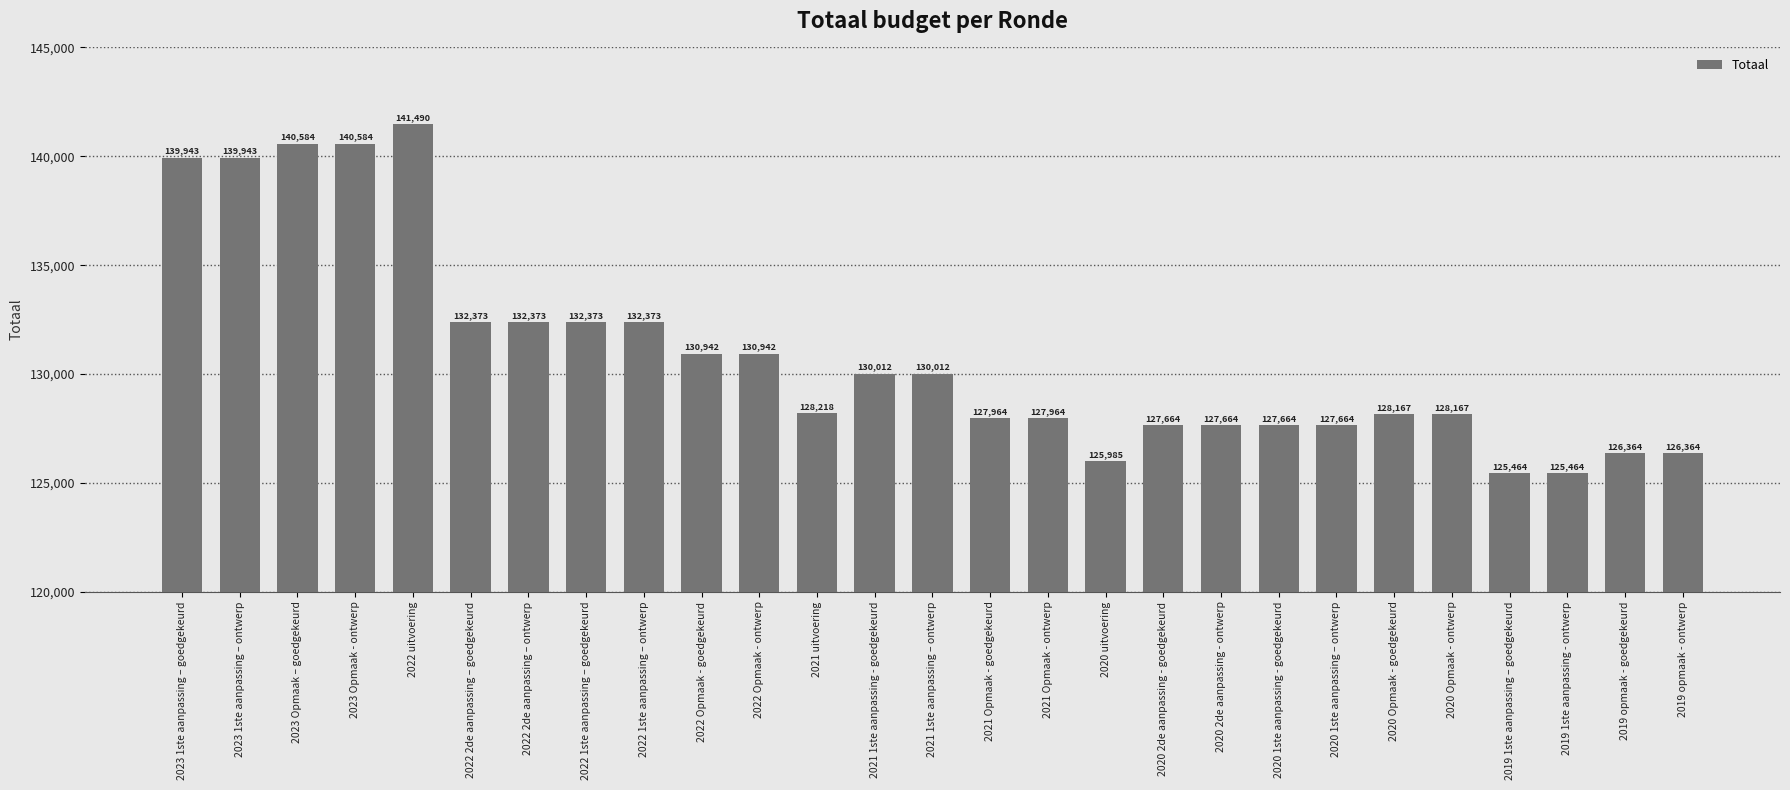

What is the difference between the values at 2022 2de aanpassing – goedgekeurd and 2019 1ste aanpassing – goedgekeurd?

6909